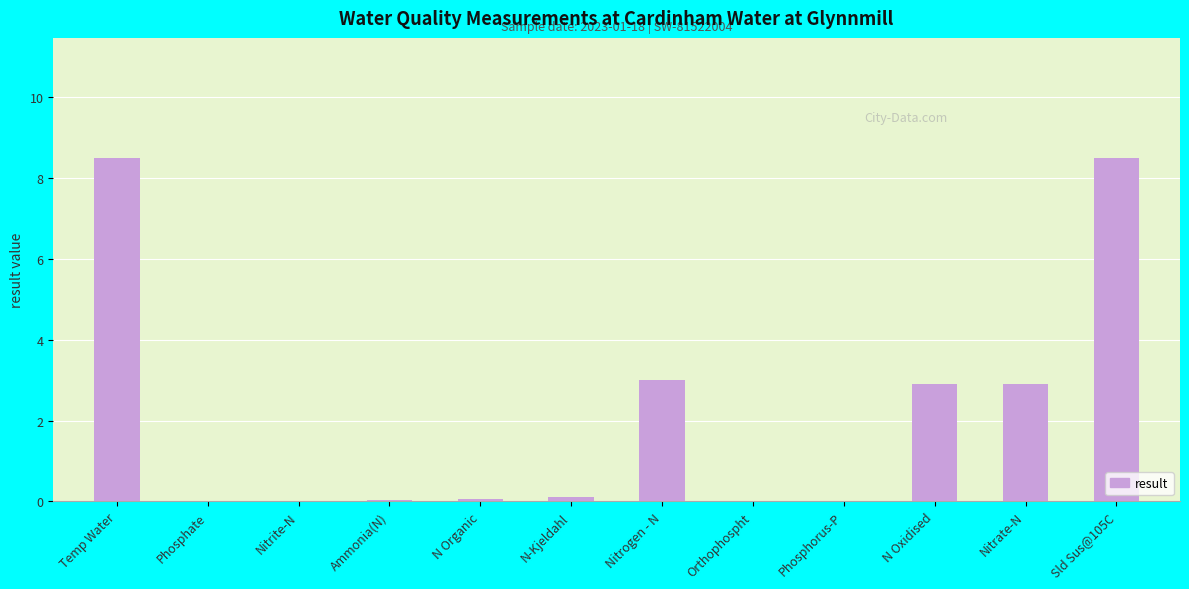

Between N Oxidised and N-Kjeldahl, which is larger?

N Oxidised